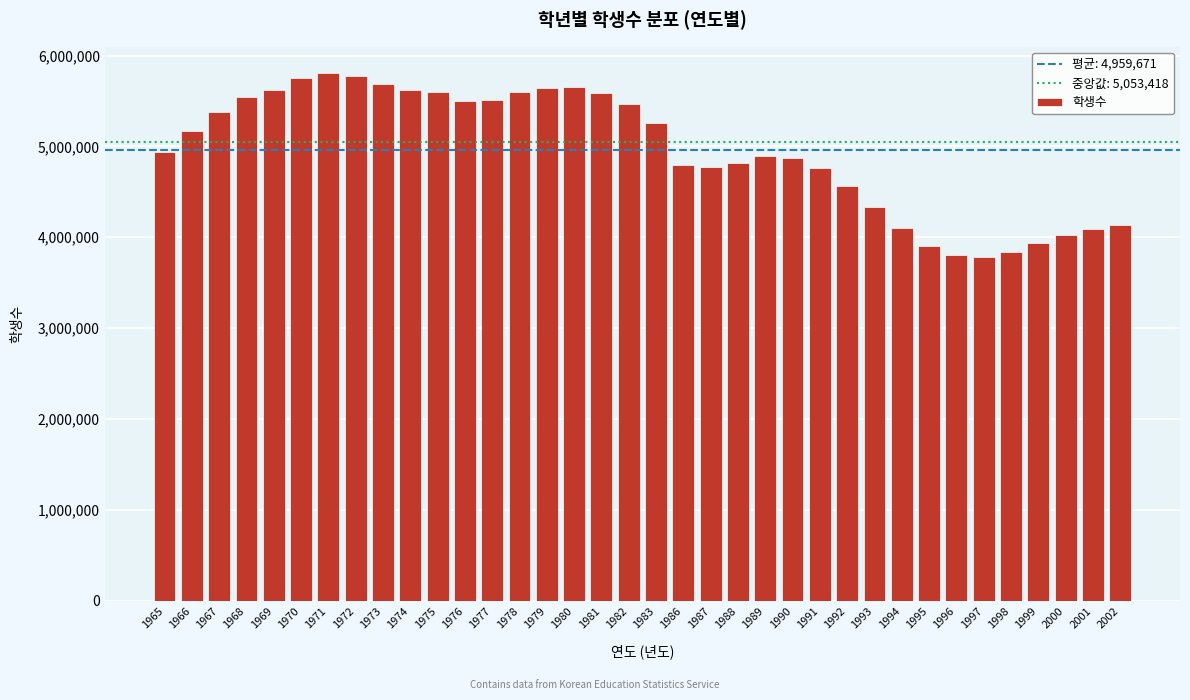

What is the change in value from 1991 to 1992?

-198377